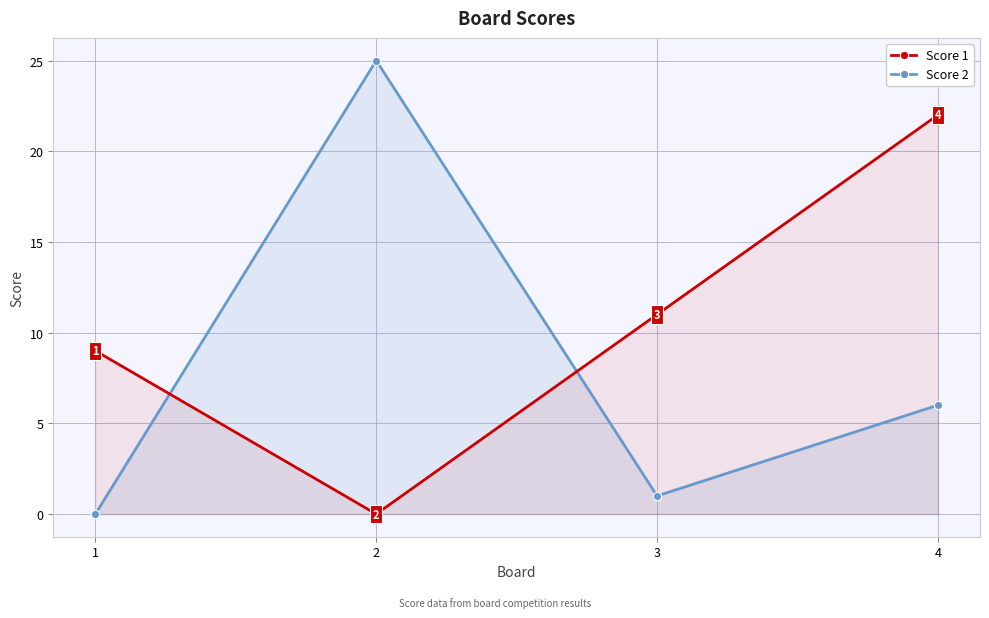

Reading left to right, list all the values displayed in this chart.

Score 1: 1=9	2=0	3=11	4=22
Score 2: 1=0	2=25	3=1	4=6